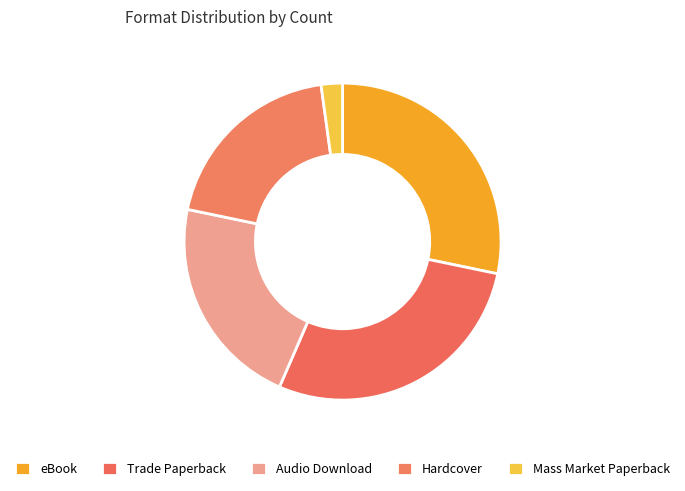

What percentage is the Mass Market Paperback slice, to the nearest percent?

2%